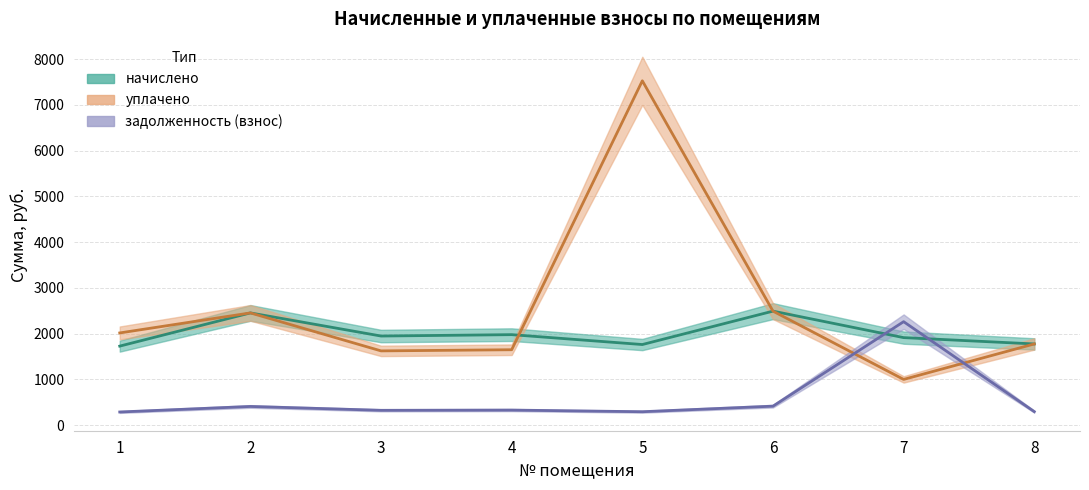

List the labels in order of задолженность (взнос) value, largest first.

7, 6, 2, 4, 3, 8, 5, 1